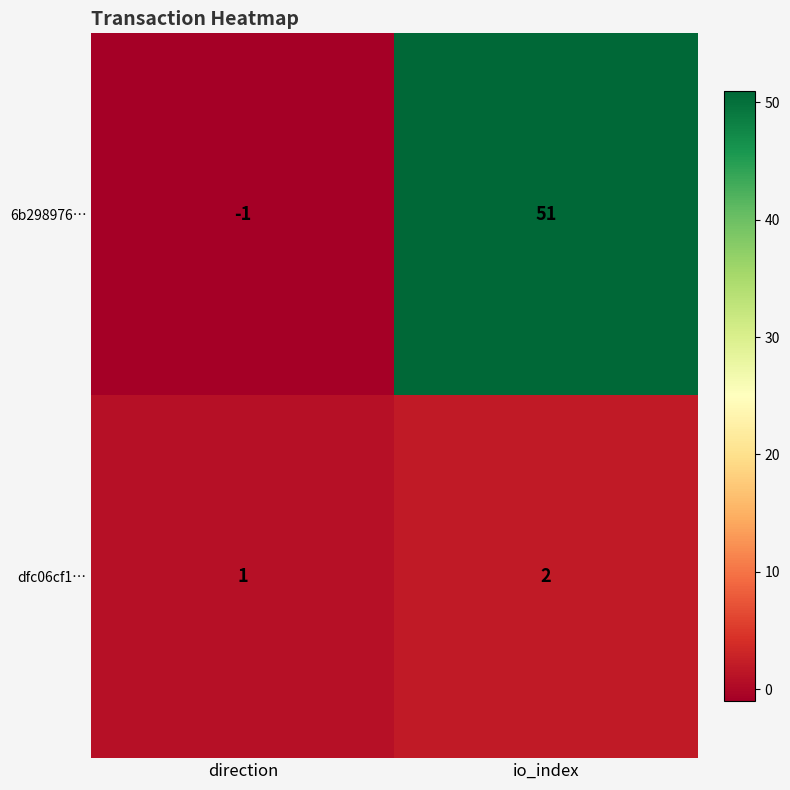

What is the greatest value displayed?

51